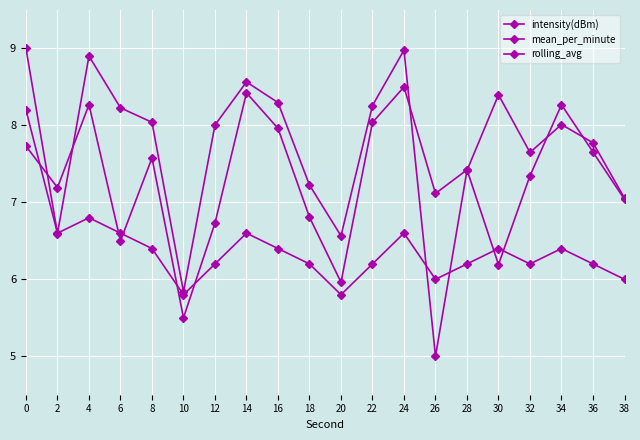

Does the chart have visible grid lines?

Yes